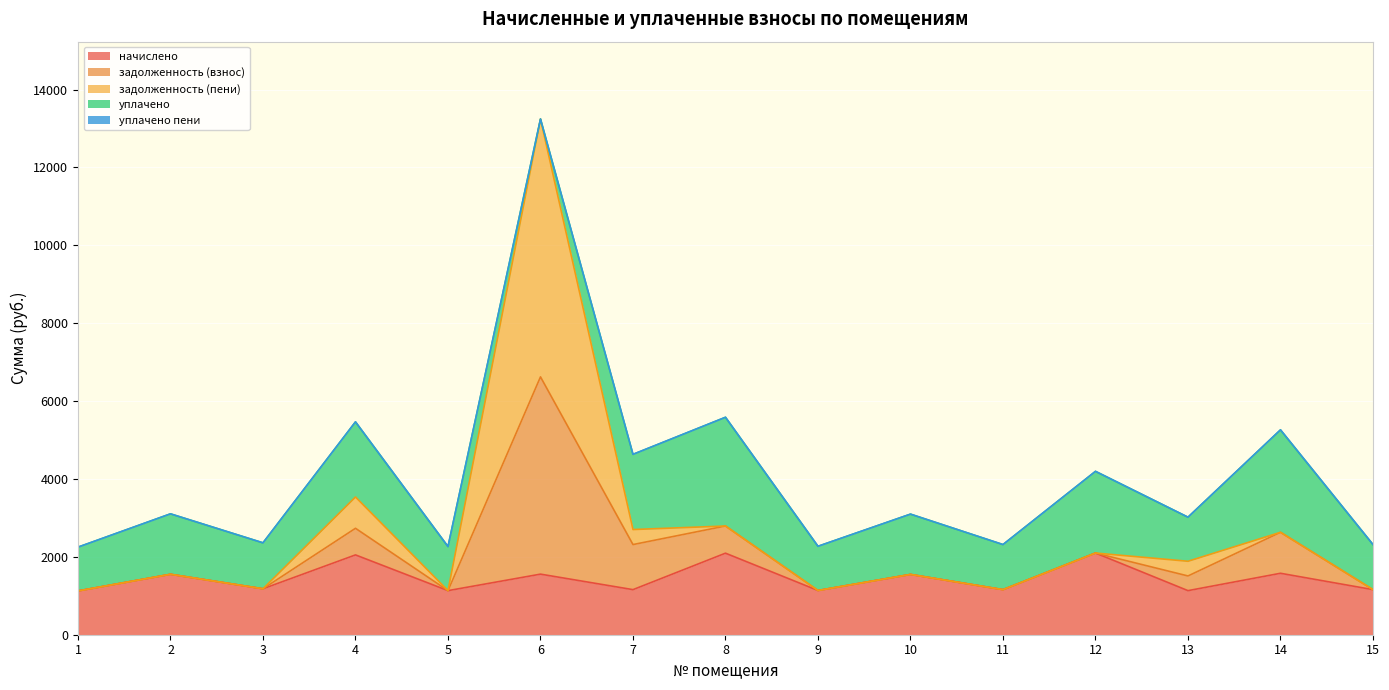

What is the value of the начислено point at the 15th from the left?

1157.7